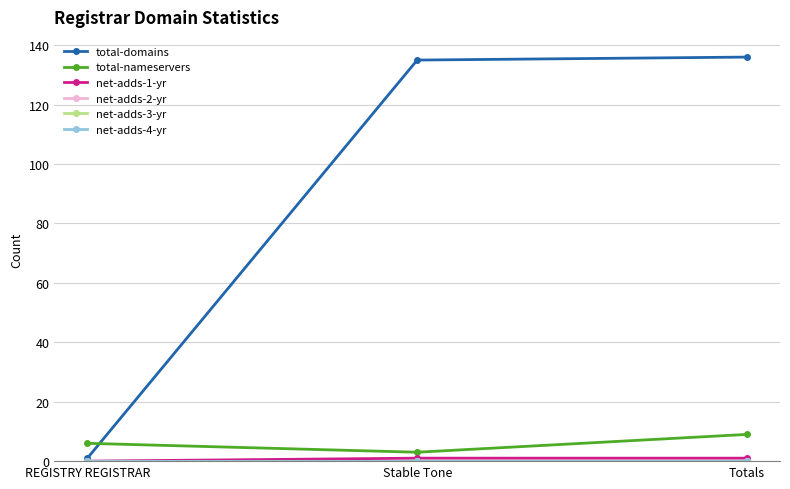

Does the chart have visible grid lines?

Yes